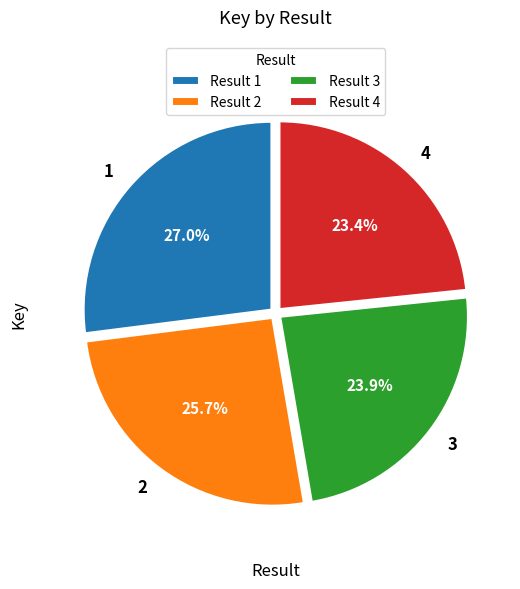

Does 1 represent more than half of the total?

No